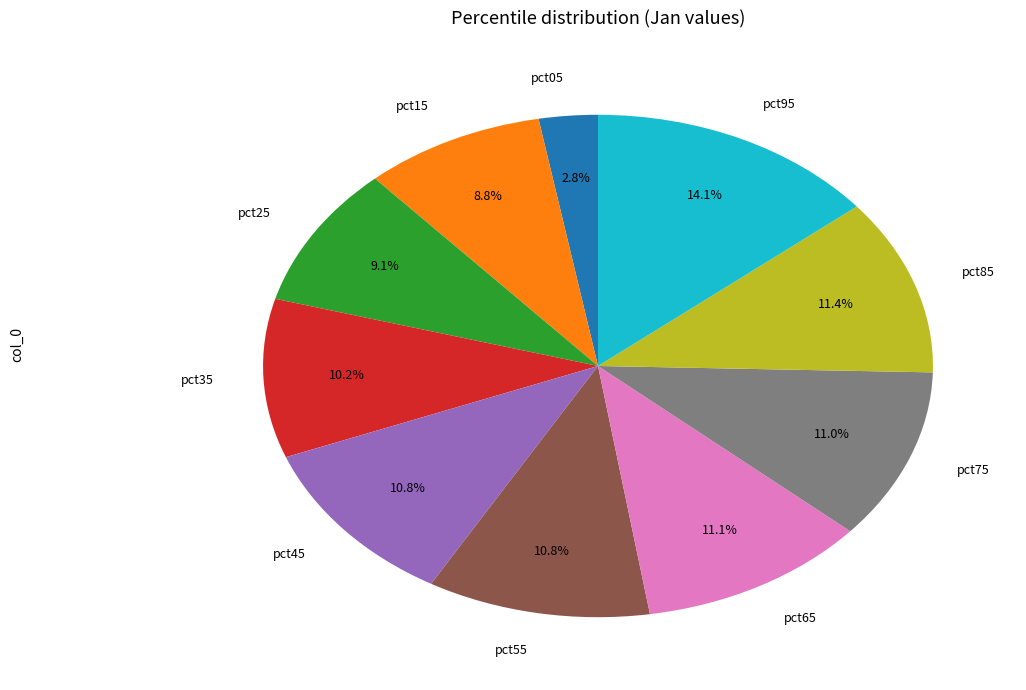

Does any single category account for the majority?

No